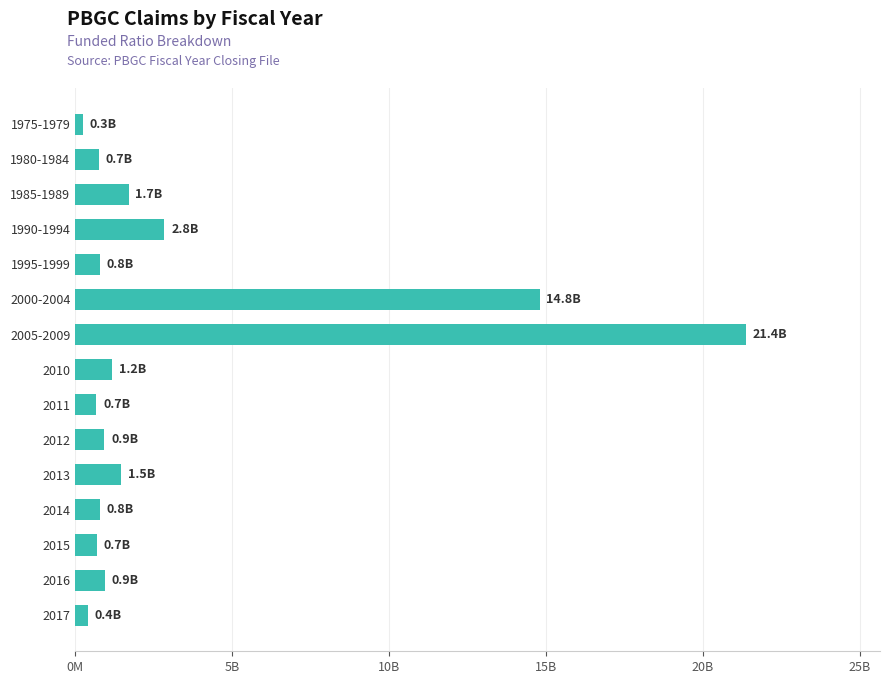

Which label corresponds to the largest value in the chart?

2005-2009